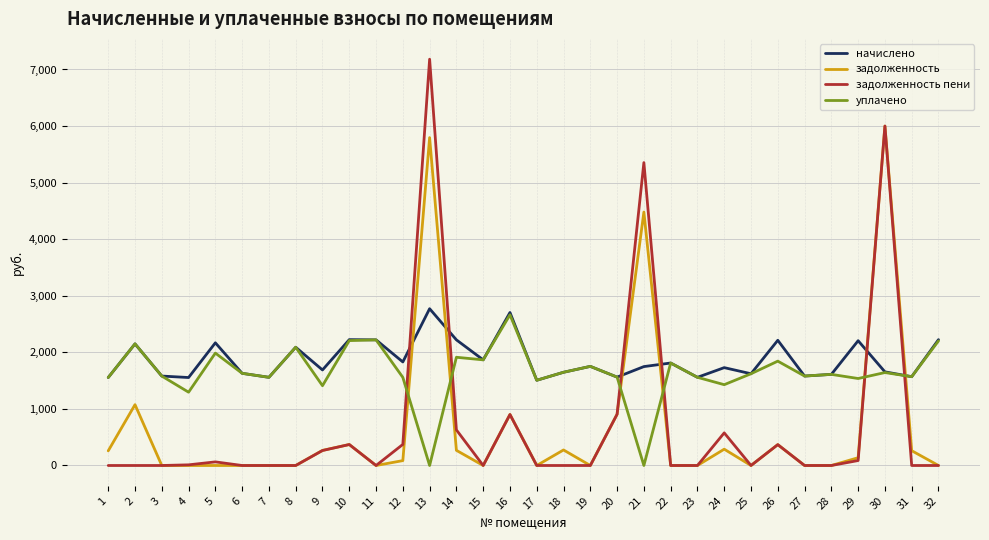

What is the difference between the задолженность пени values at 4 and 26?

357.2